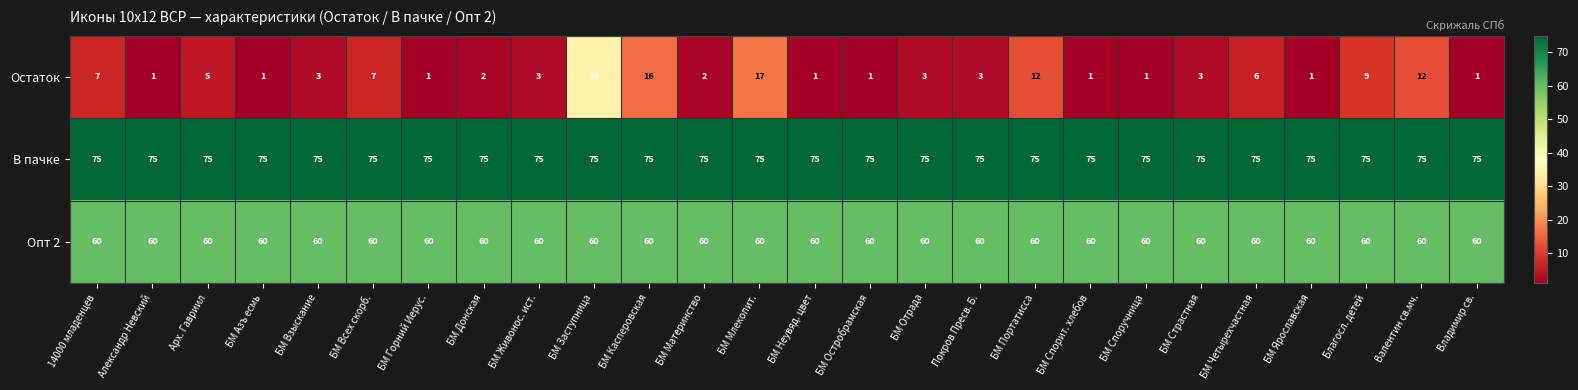

Is it true that Остаток equals 2 at БМ Неувяд. цвет?

False